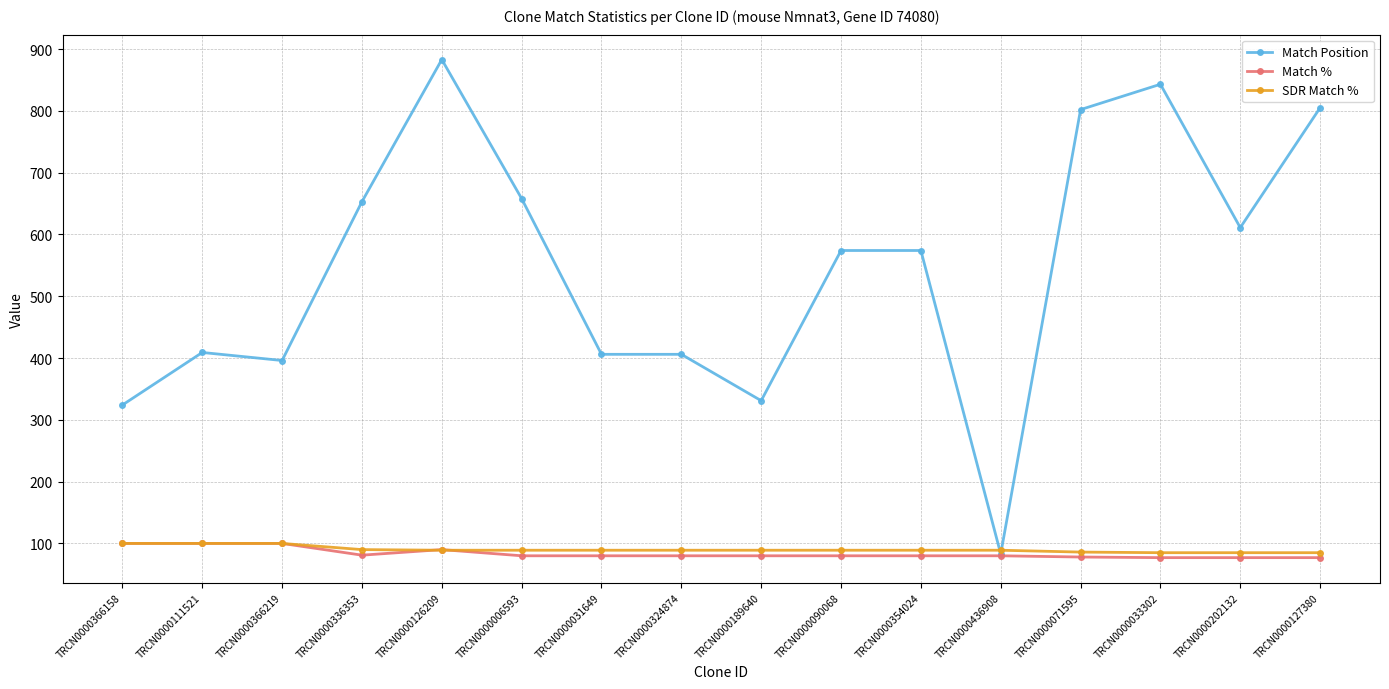

What is the sum of the Match % values at TRCN0000354024 and TRCN0000366158?

180